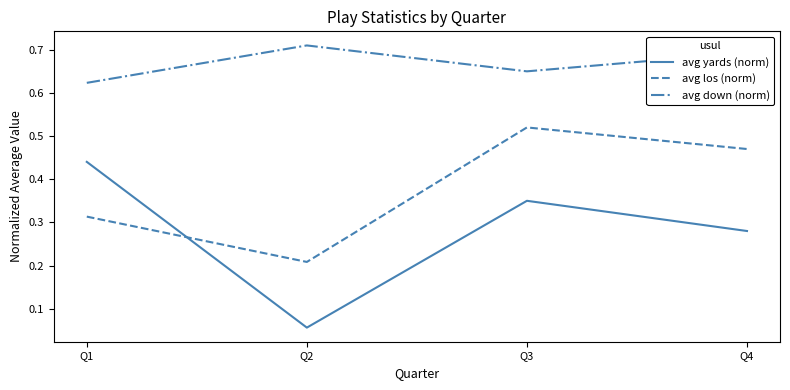

What are all the series names shown in the legend?

avg yards (norm), avg los (norm), avg down (norm)